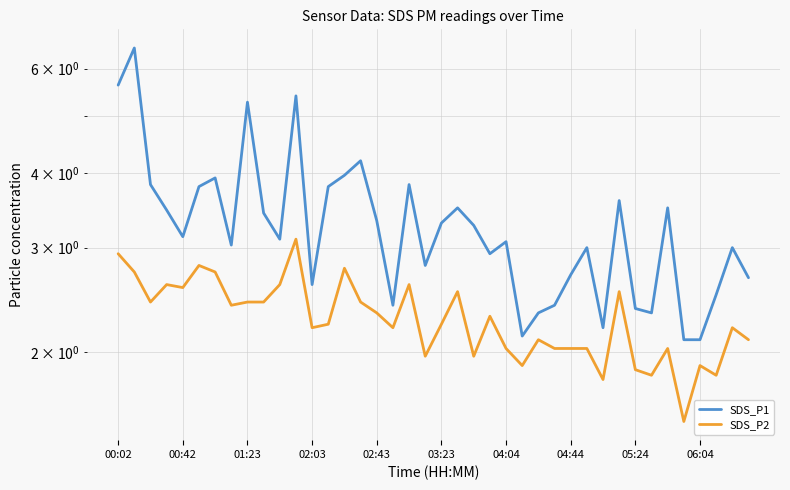

Count the number of data series in this chart.

2